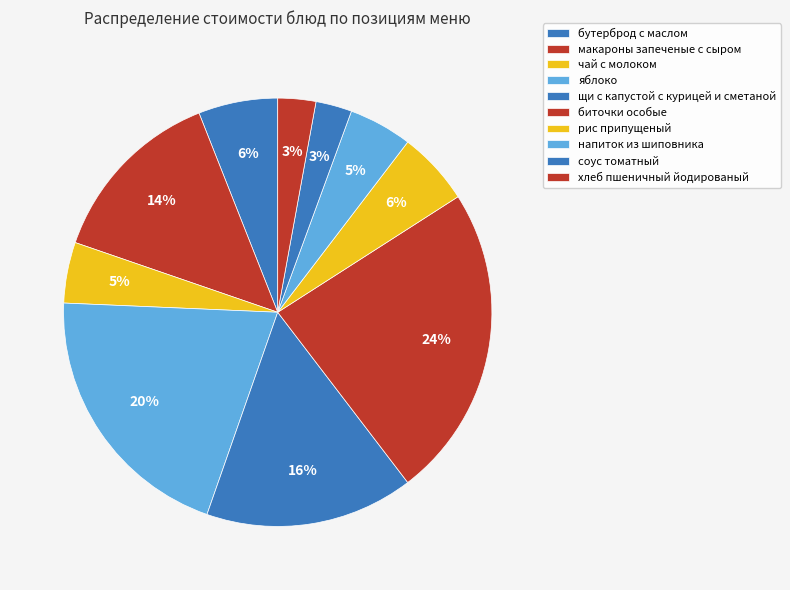

To the nearest percent, what is the average slice percentage?

10%